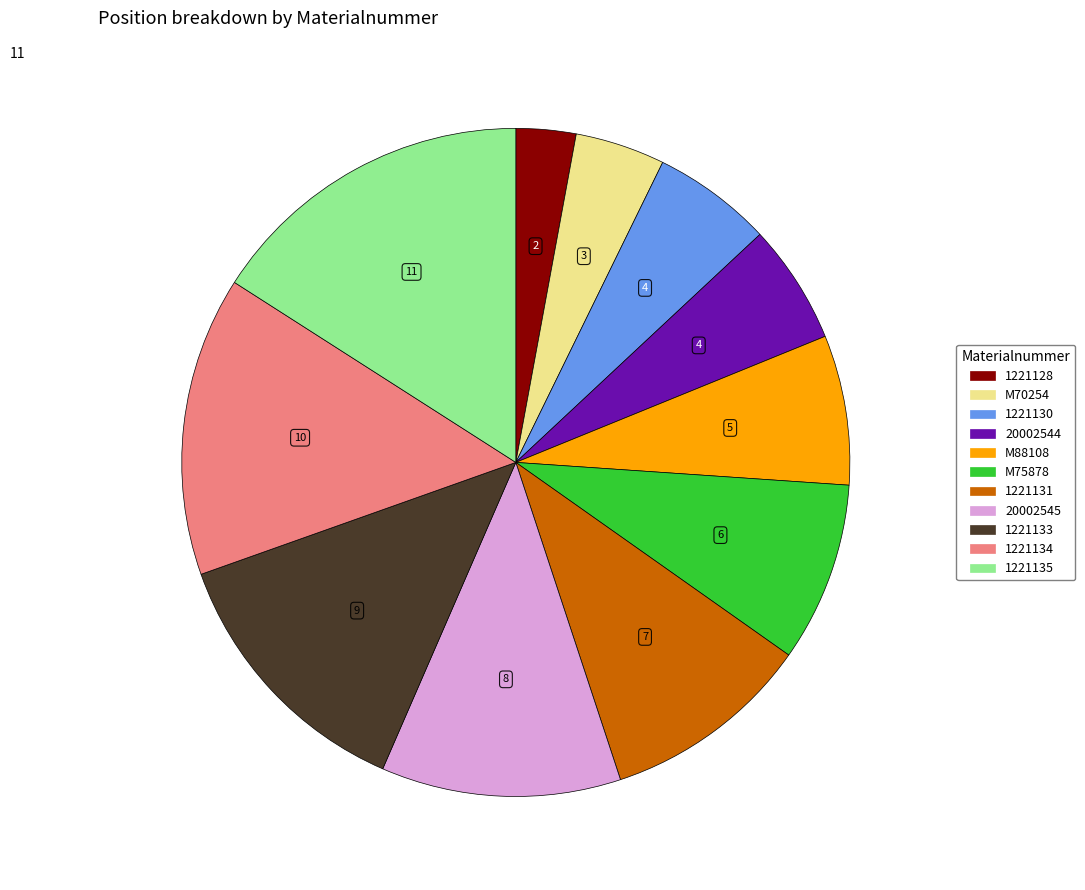

Which has a higher value, 1221130 or 20002545?

20002545